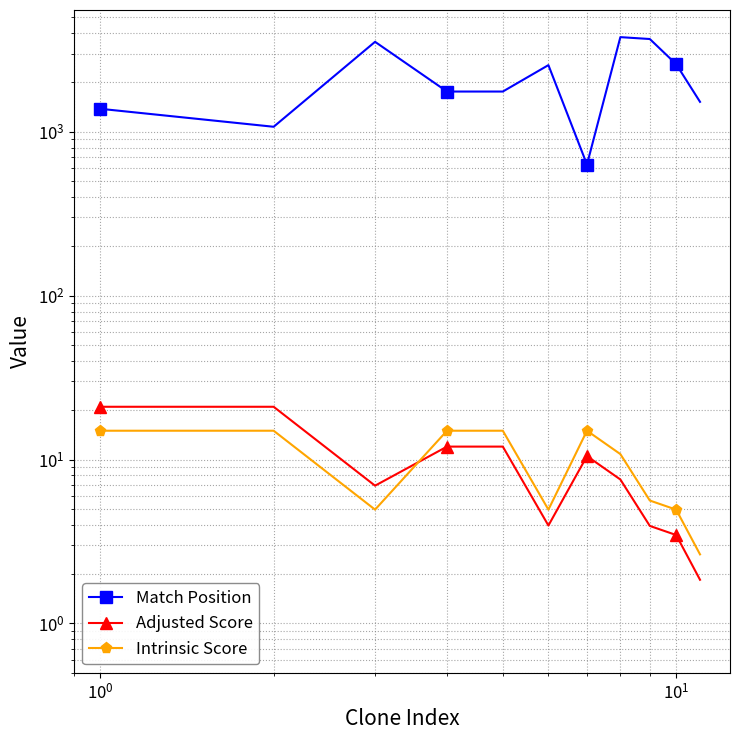

At how many categories does at least one series exceed 2493?

5